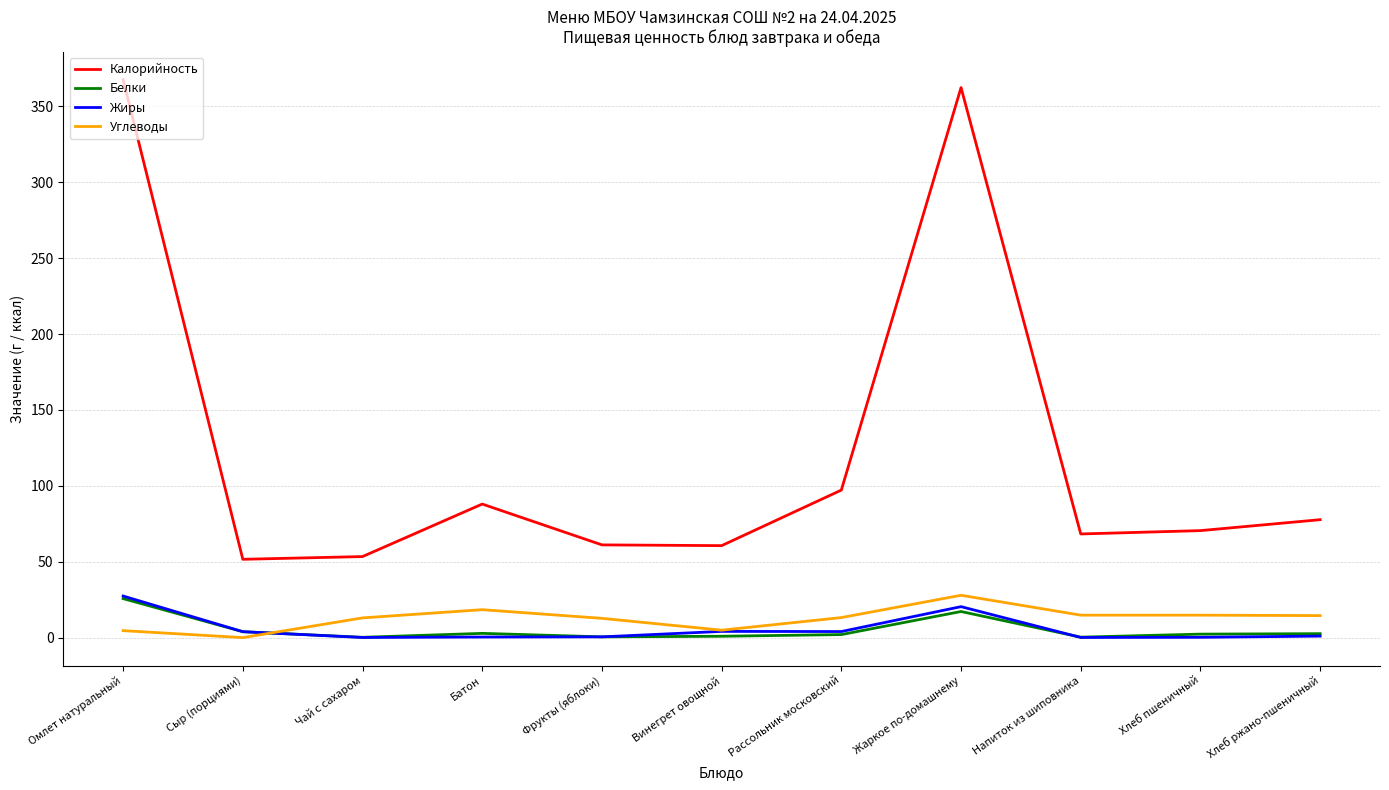

The Калорийность series shows 97.2 at Рассольник московский. True or false?

True